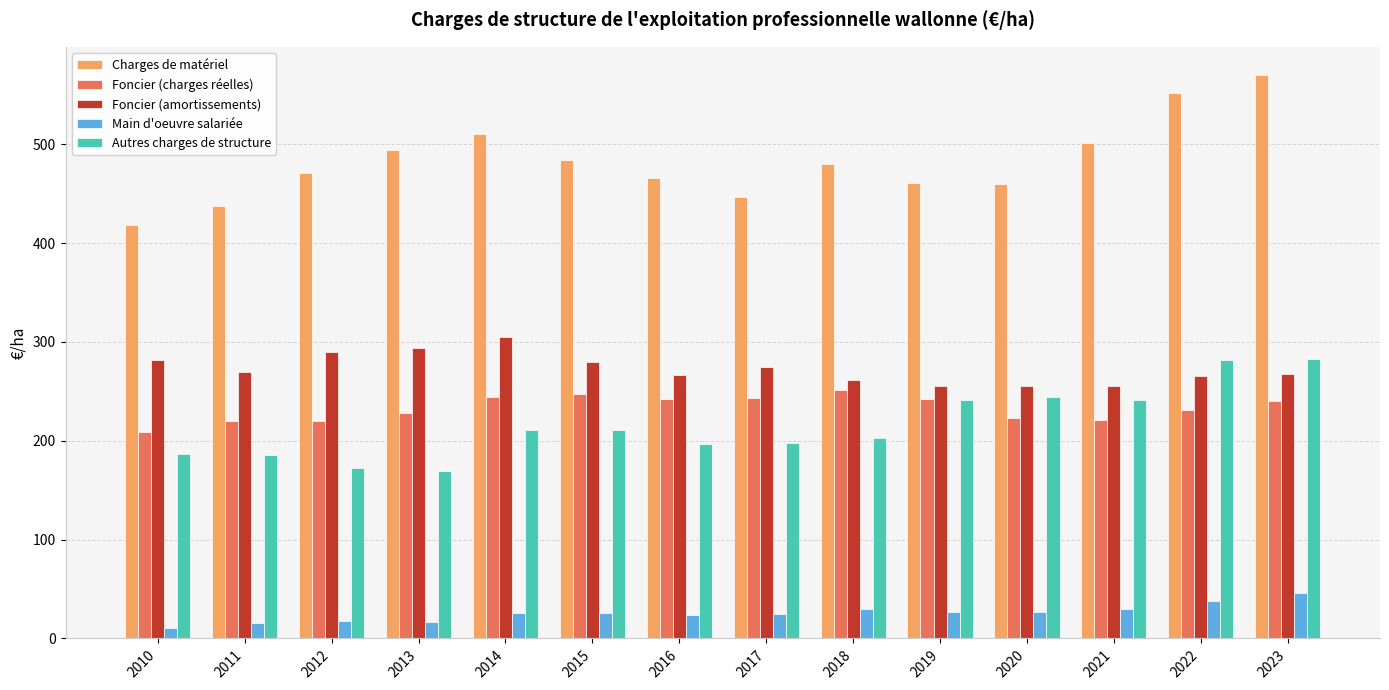

What value does the Main d'oeuvre salariée series have at 2021?

29.6